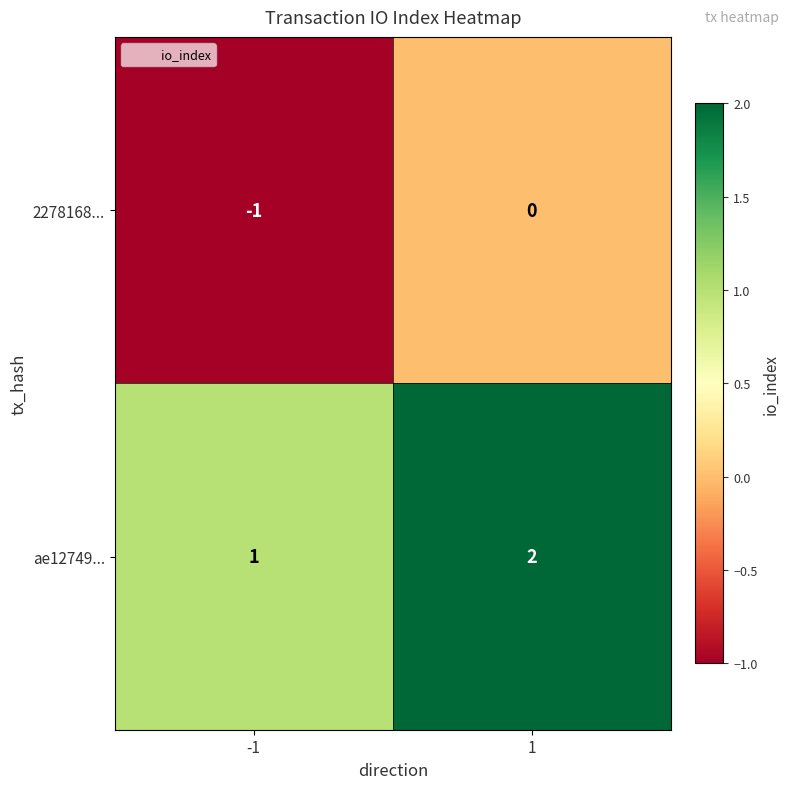

How many distinct data groups are displayed?

2